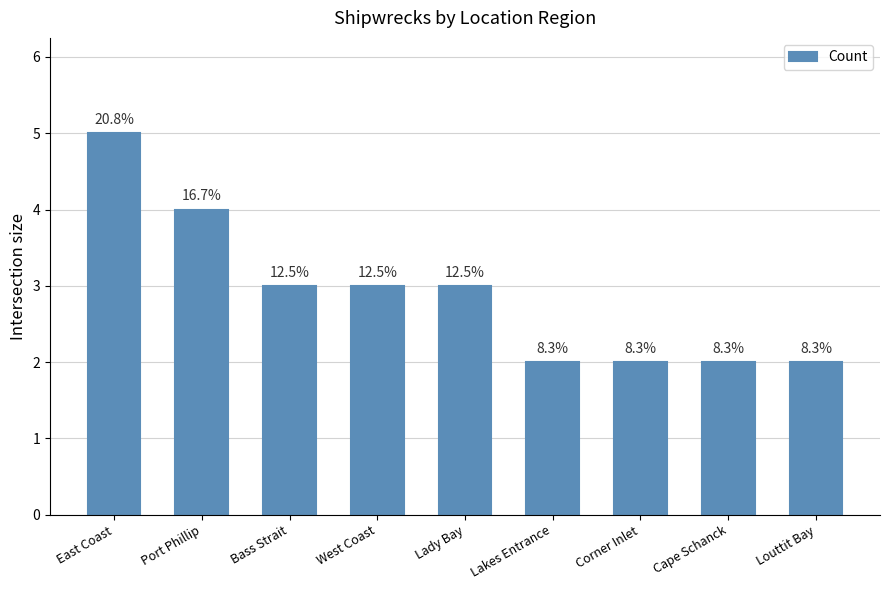

Rank the categories by value from lowest to highest.

Lakes Entrance, Corner Inlet, Cape Schanck, Louttit Bay, Bass Strait, West Coast, Lady Bay, Port Phillip, East Coast